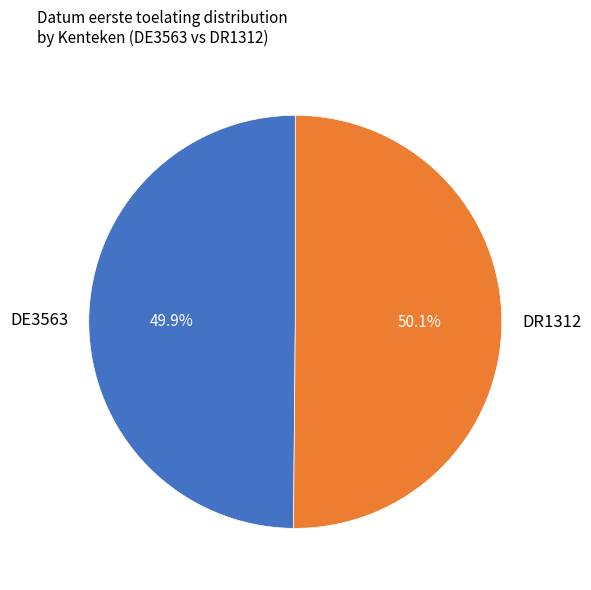

To the nearest percent, what is the average slice percentage?

50%